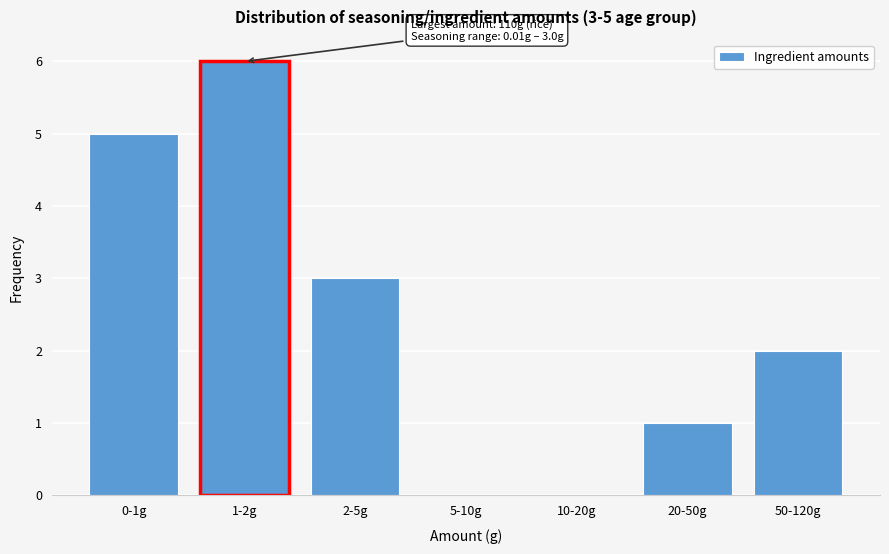

Reading left to right, transcribe all the data shown in this chart.

0-1g=5	1-2g=6	2-5g=3	5-10g=0	10-20g=0	20-50g=1	50-120g=2